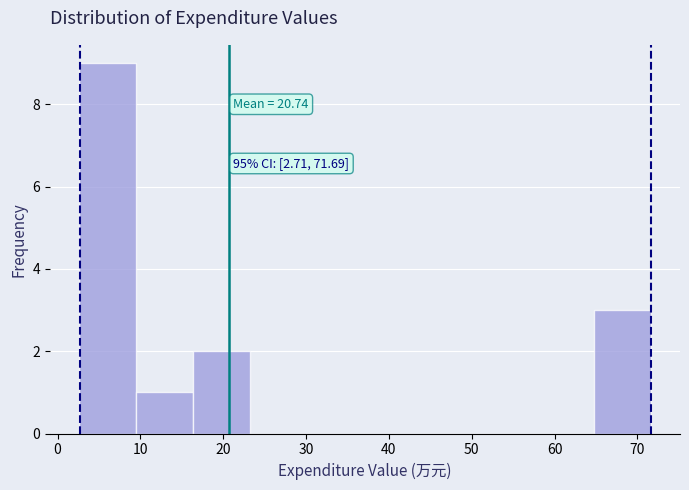

Which range on the x-axis has the tallest bar?

3 to 9